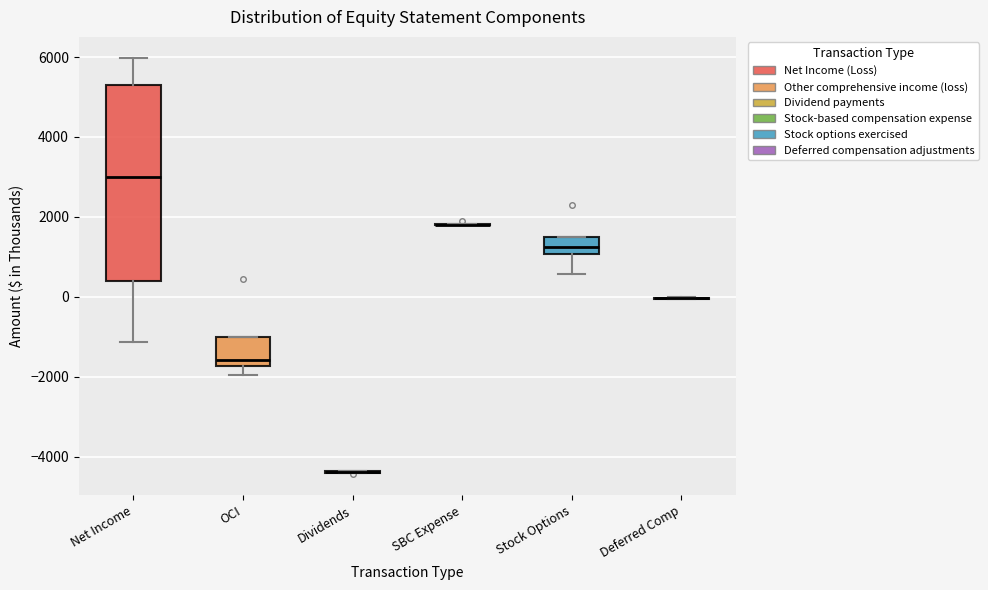

Reading left to right, transcribe this box plot: for each box, give where its median line is, the range the box spans, and where its two whiskers end, as read against the y-axis. The values are not printed on the chart, so give them approximately, as read against the axis.

Net Income: median 3000, box 400 to 5400, whiskers -1200 to 6000
OCI: median -1600, box -1800 to -1000, whiskers -2000 to -1000
Dividends: box collapsed to a line at -4400, whiskers -4400 to -4400
SBC Expense: box collapsed to a line at 1800, whiskers 1800 to 1800
Stock Options: median 1200, box 1000 to 1600, whiskers 600 to 1600
Deferred Comp: box collapsed to a line at 0, whiskers 0 to 0